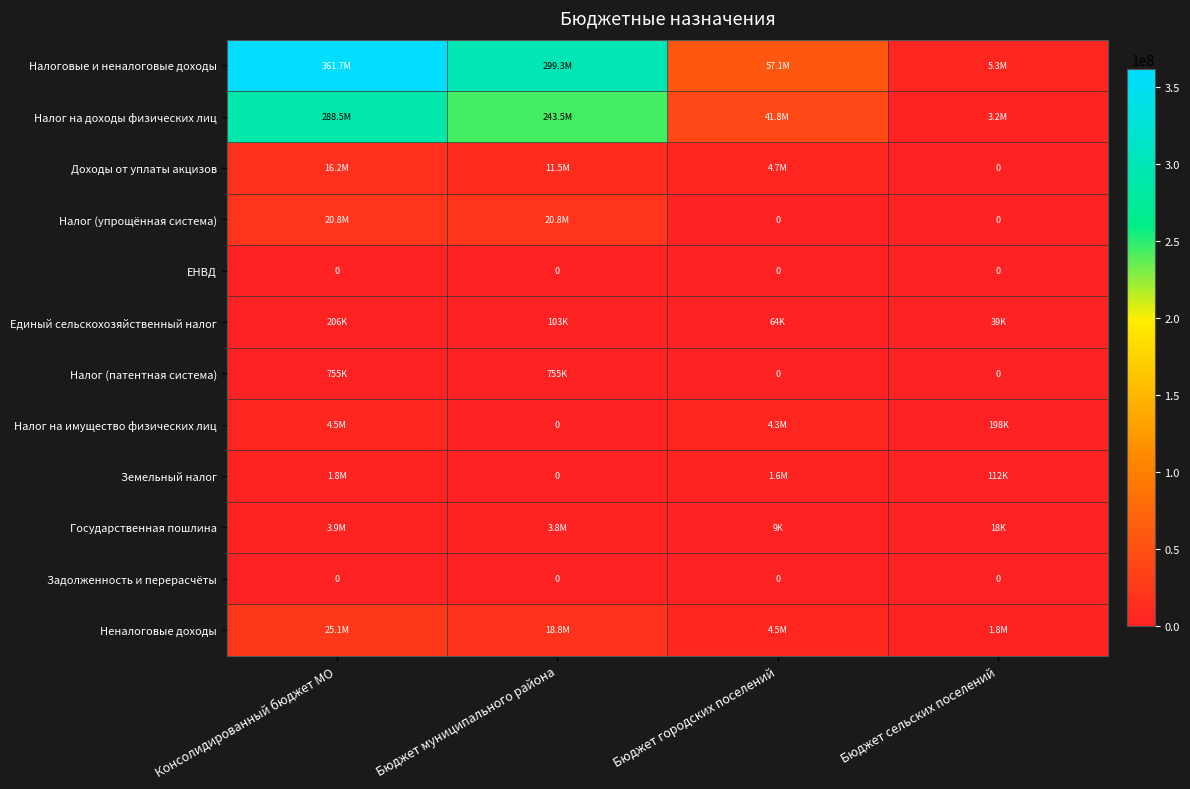

What is the highest value of the Налог на имущество физических лиц series?

4508000.0